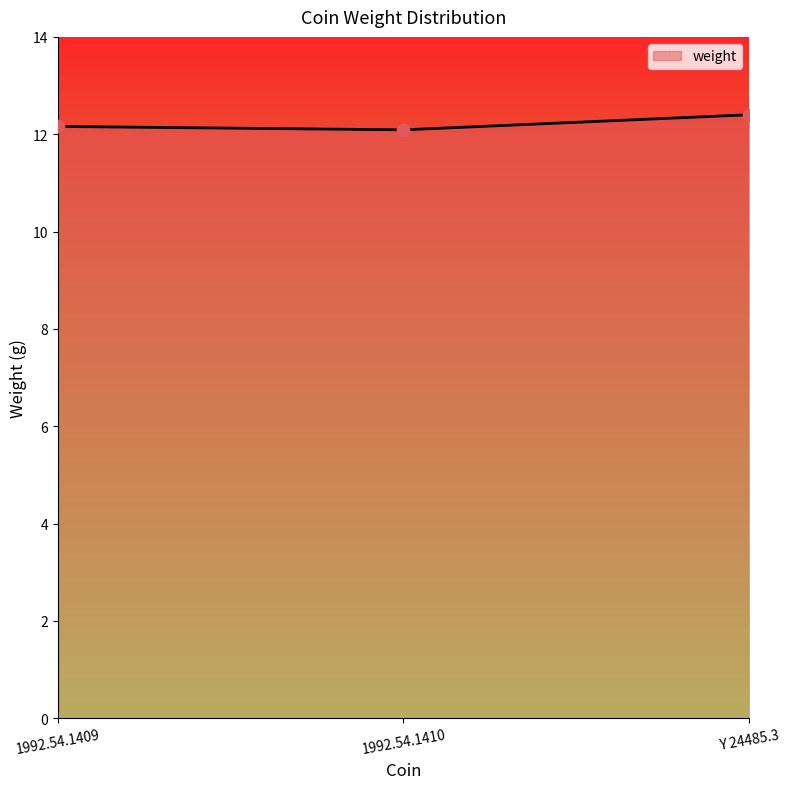

Approximately how many times larger is the value at 1992.54.1410 compared to 1992.54.1409?

1.0